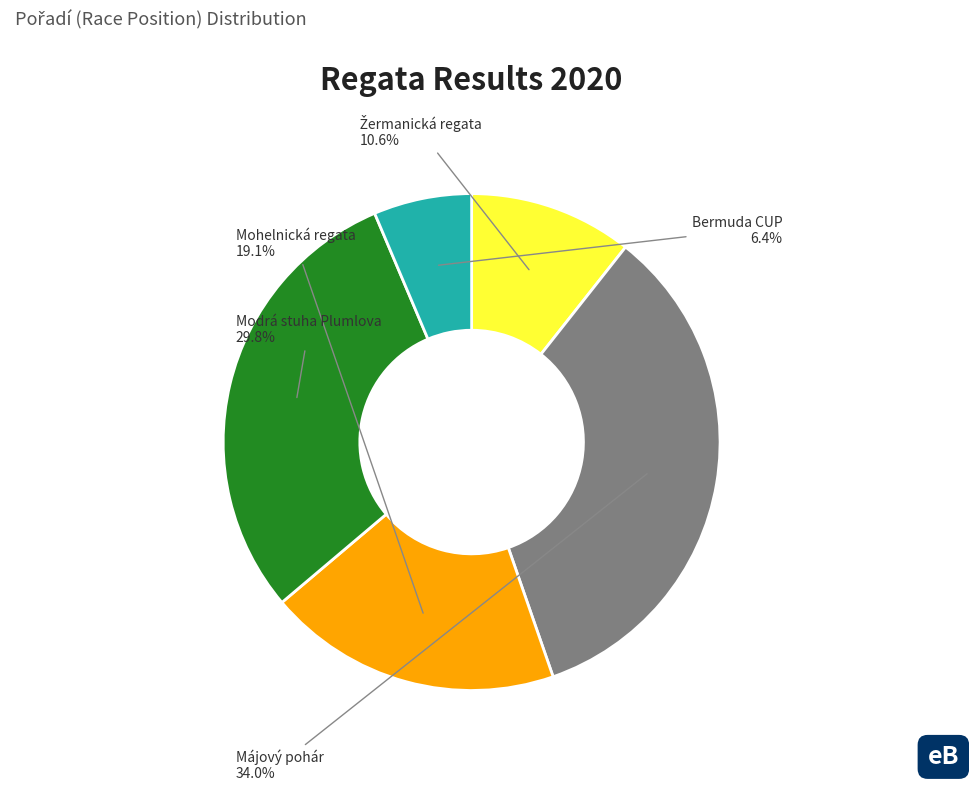

Does any single category account for the majority?

No